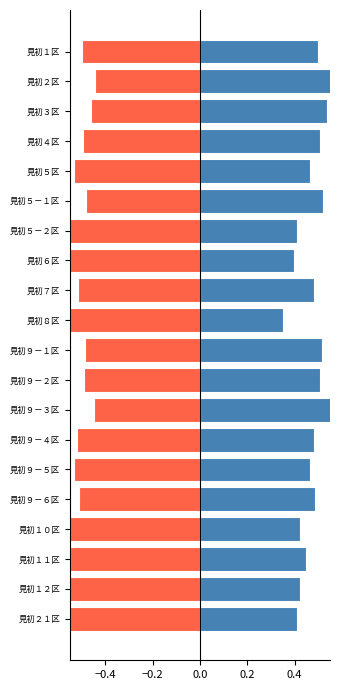

What position from the left is 見初５区?

5